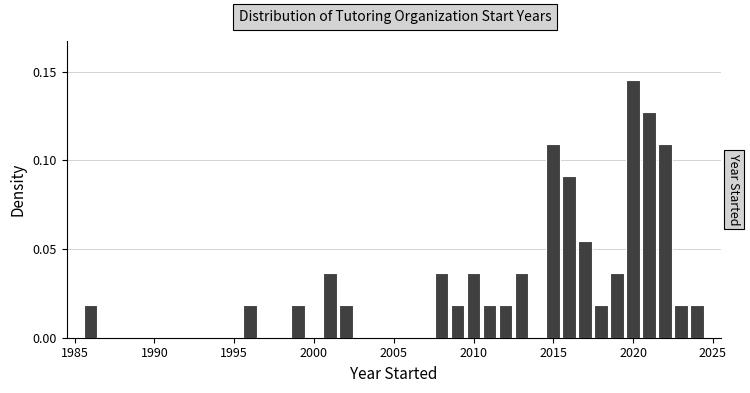

Around what value on the x-axis is the tallest bar? Give the approximate position of its centre, as read against the axis.

2020.0